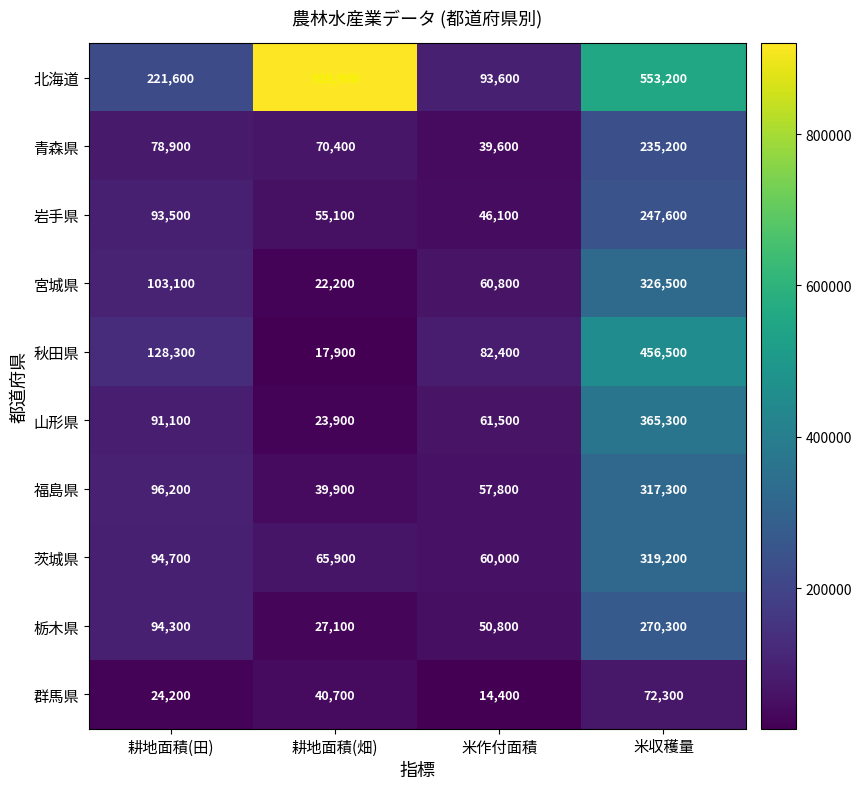

What is the minimum value shown in the chart?

14400